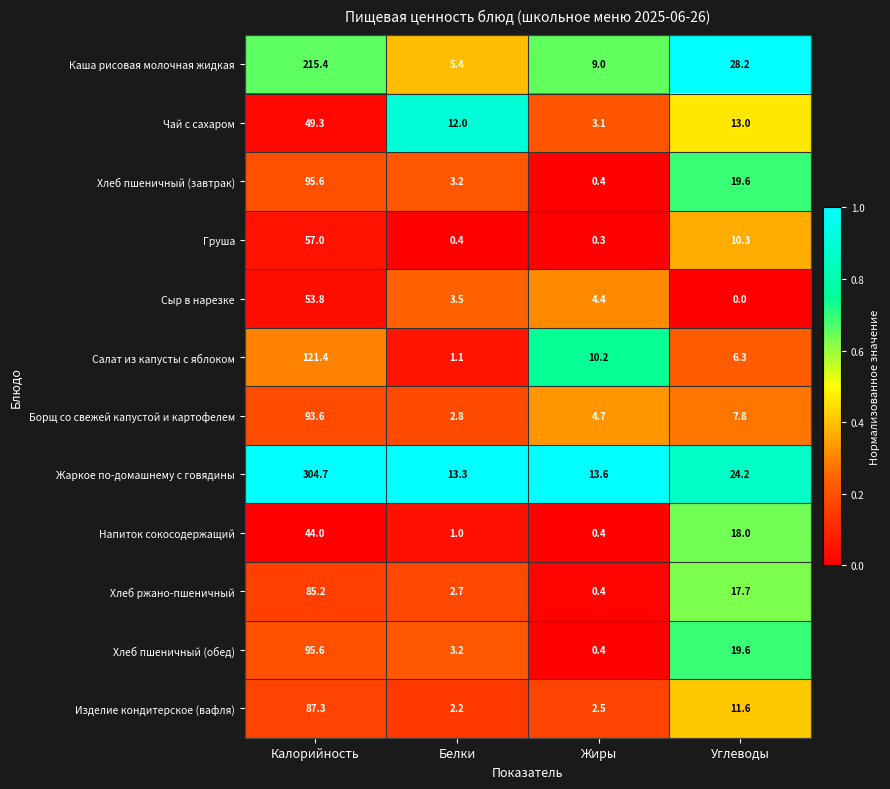

Rank the categories by Борщ со свежей капустой и картофелем value from lowest to highest.

Белки, Жиры, Углеводы, Калорийность